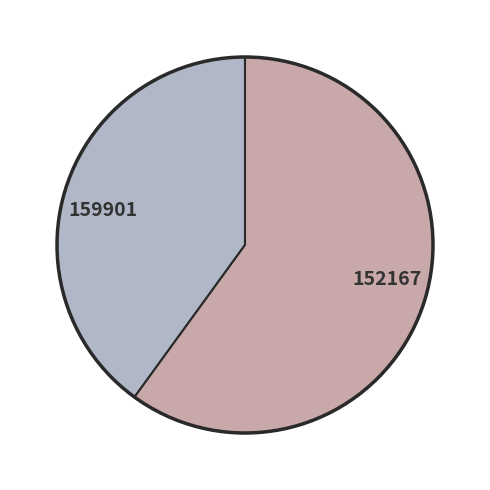

True or false: 159901 accounts for 40% of the total.

True